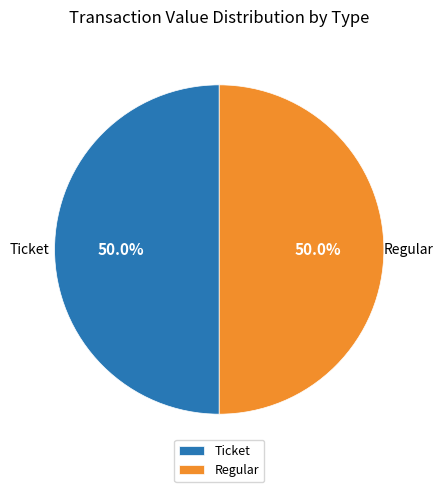

What portion of the pie excludes Ticket?

50.0%